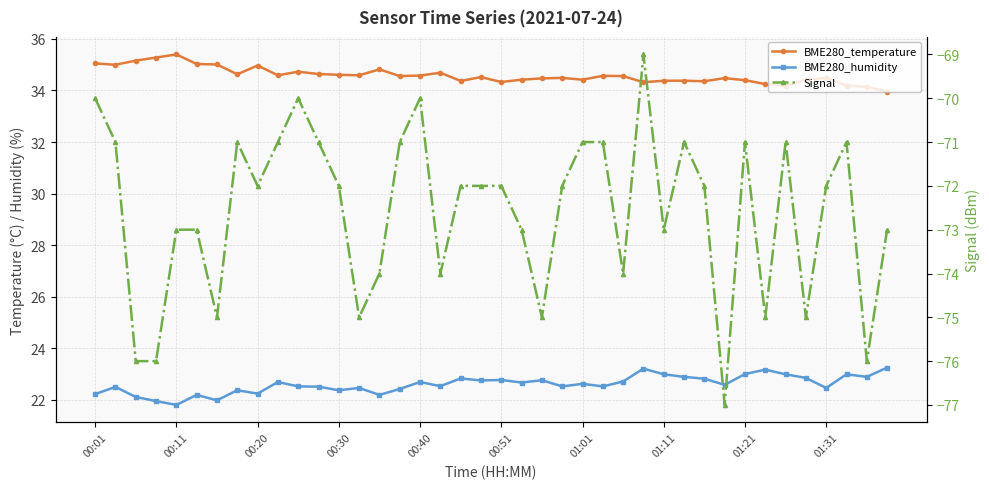

True or false: BME280_temperature and Signal intersect in this chart.

False